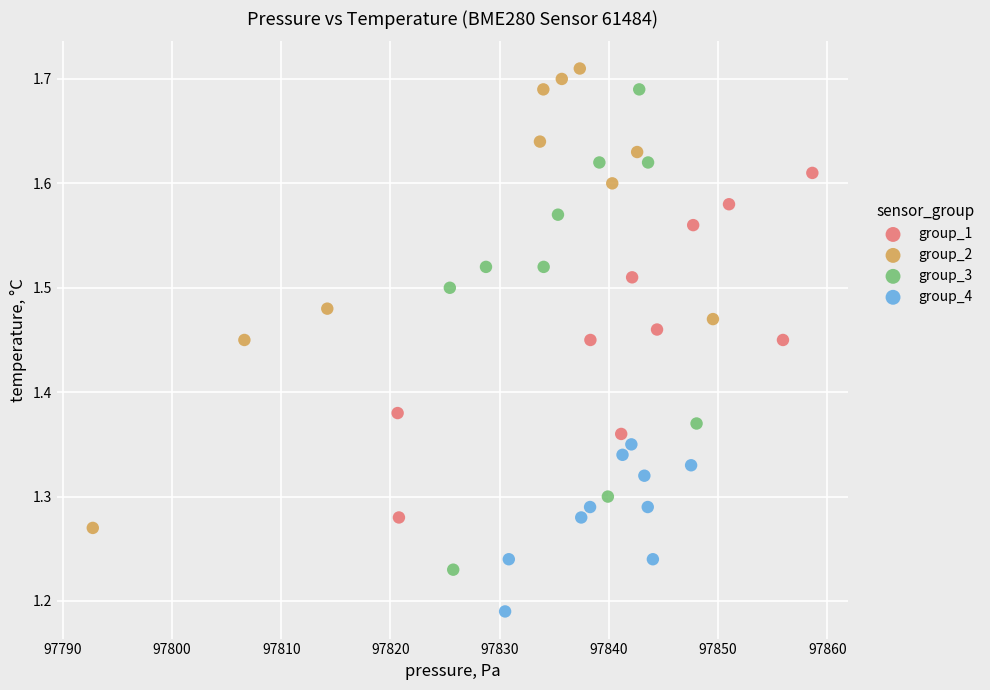

Which series reaches the minimum Y coordinate?

group_4